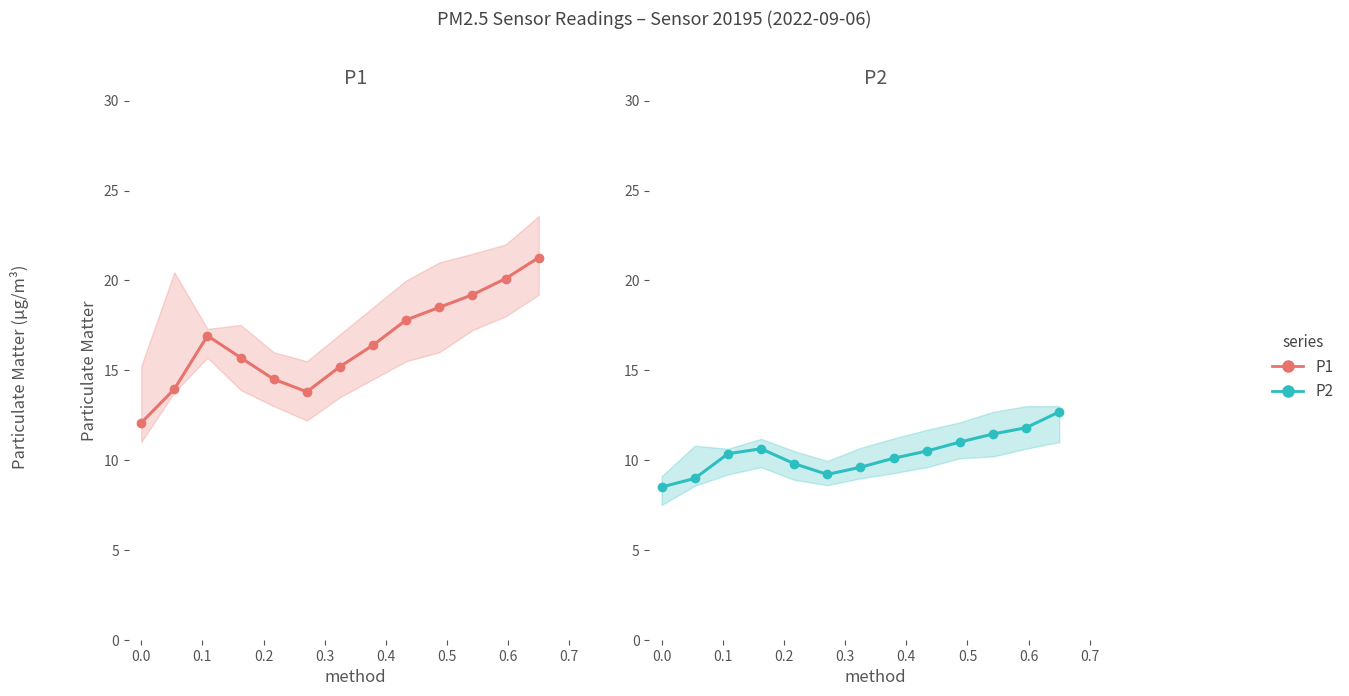

How many interior local peaks does the P2 series have?

1